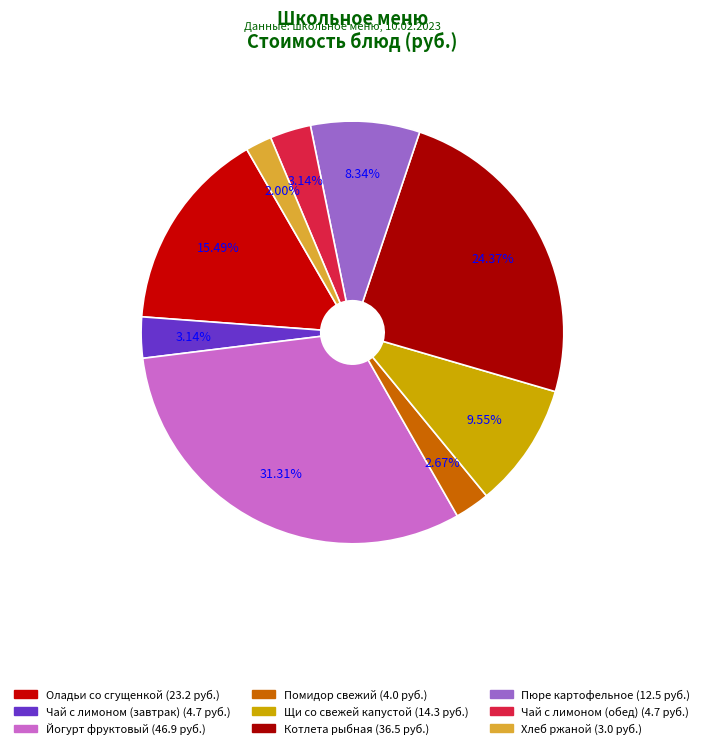

How much of the chart is everything except Помидор свежий?

97.3%